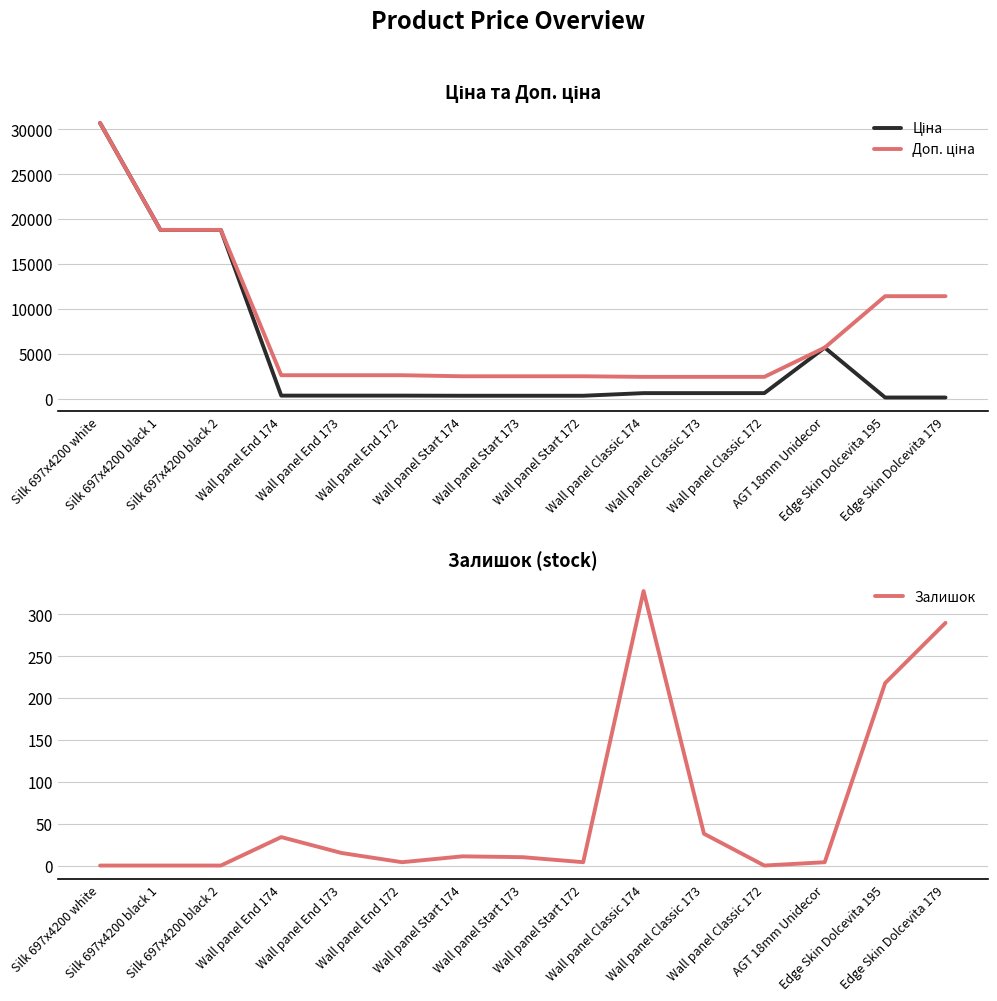

What is the average value of the Доп. ціна series?

7952.8